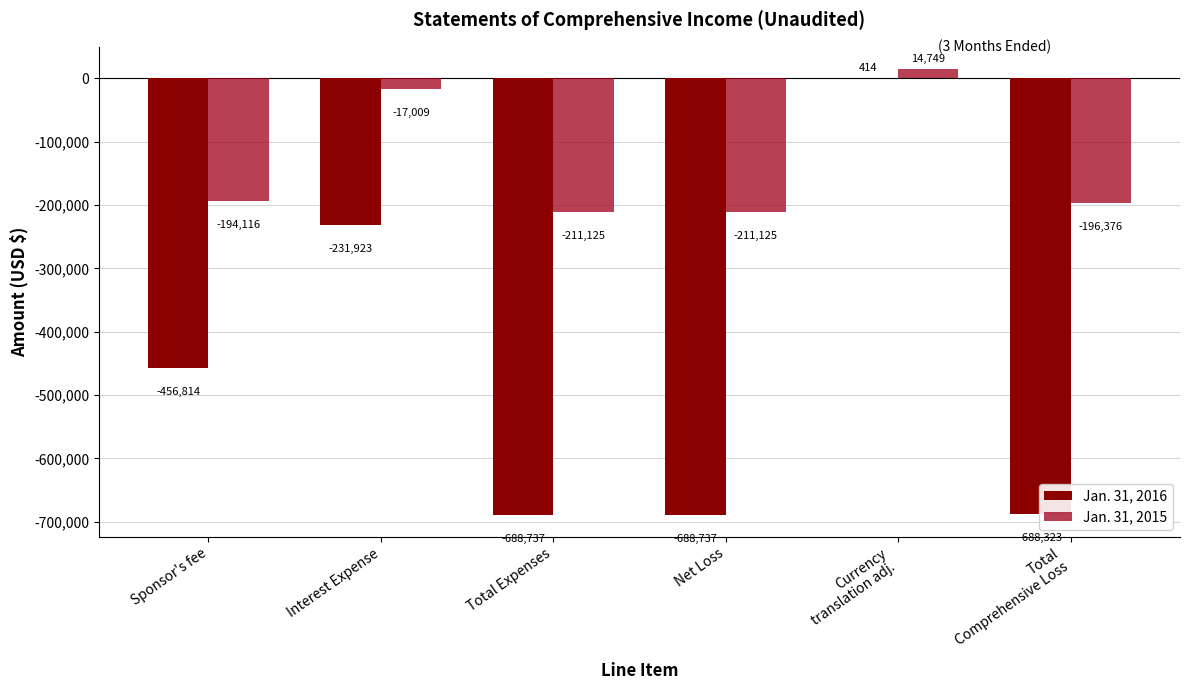

What is the greatest value displayed?

14749